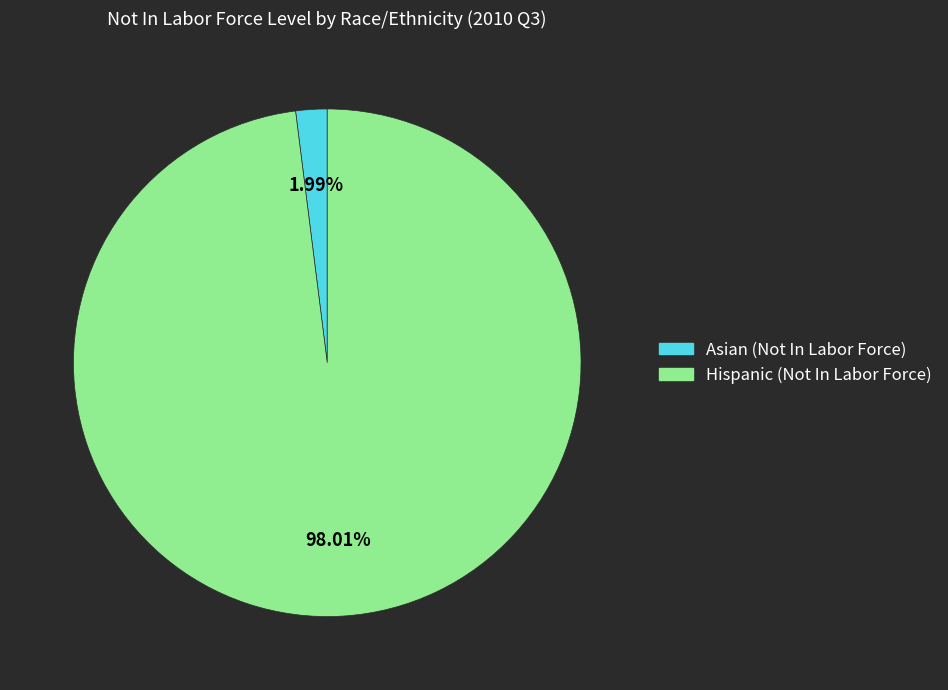

Which slice is the largest?

Hispanic (Not In Labor Force)